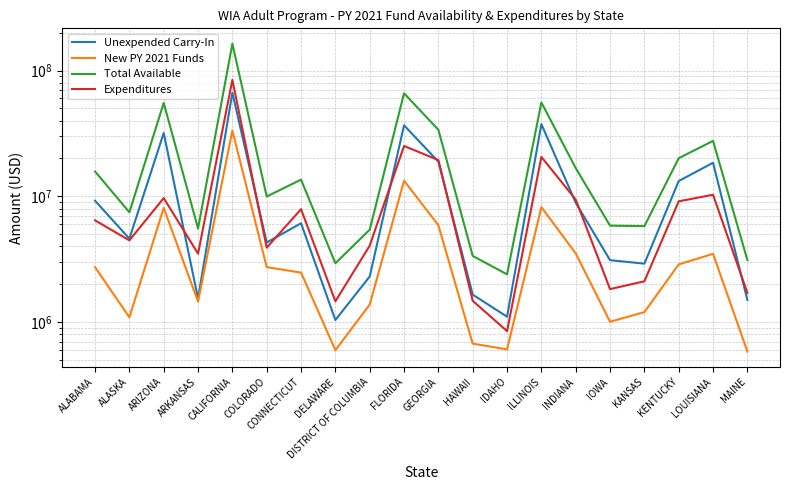

At FLORIDA, list the series in order from smallest to largest.

New PY 2021 Funds, Expenditures, Unexpended Carry-In, Total Available